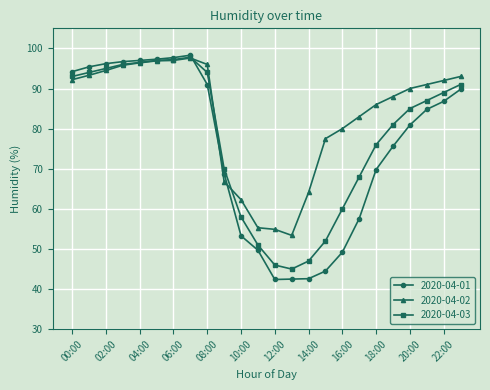

Which series has the largest total across all categories?

2020-04-02